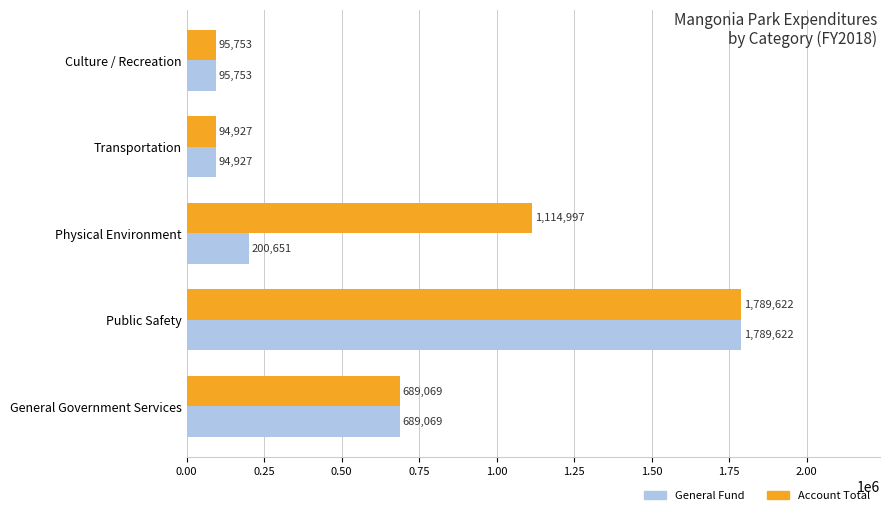

At which category is the sum across all series the highest?

Public Safety